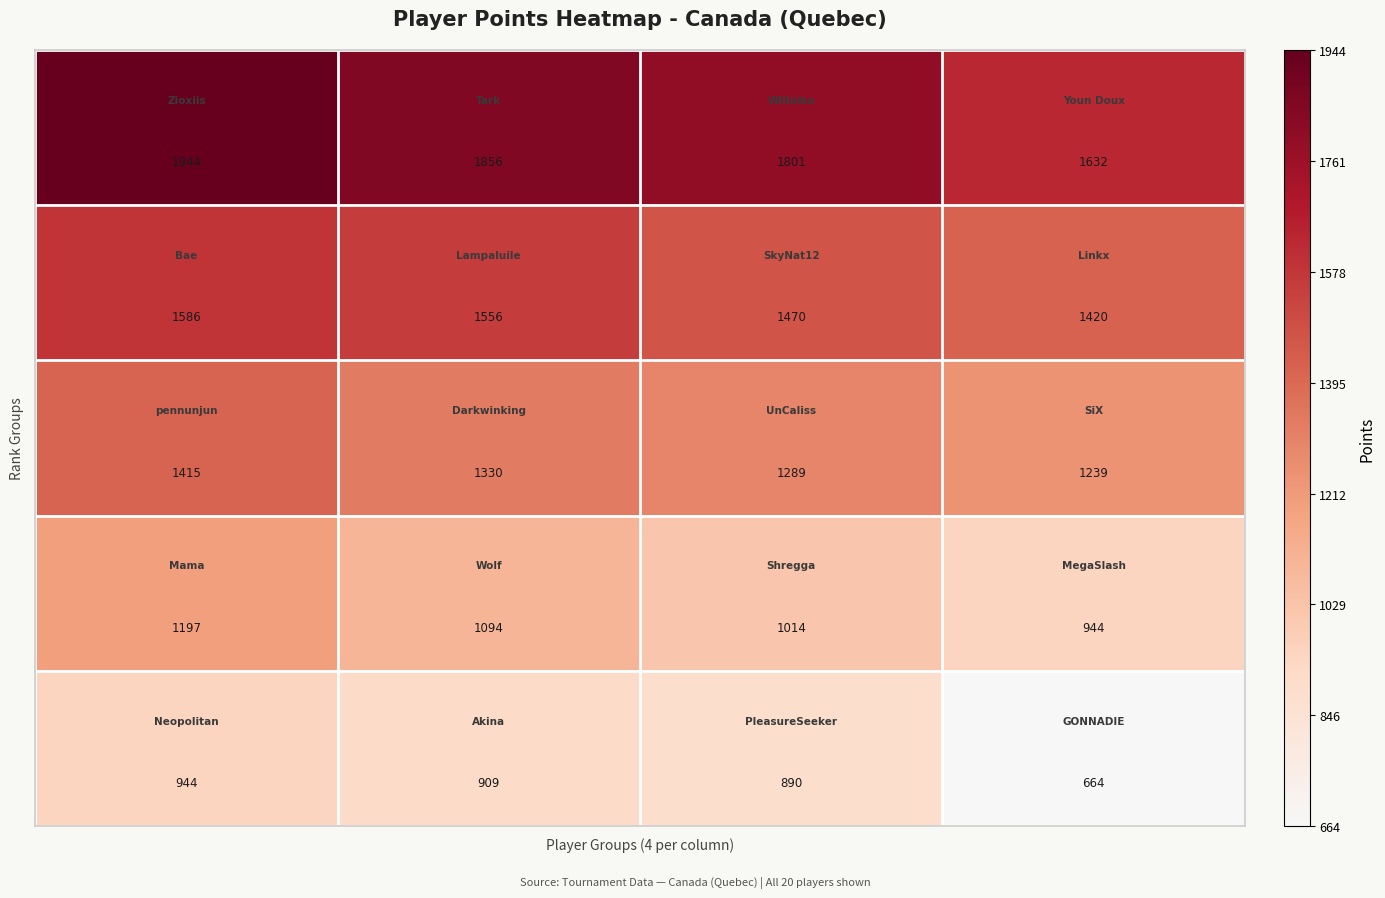

At how many categories does at least one series exceed 979?

4